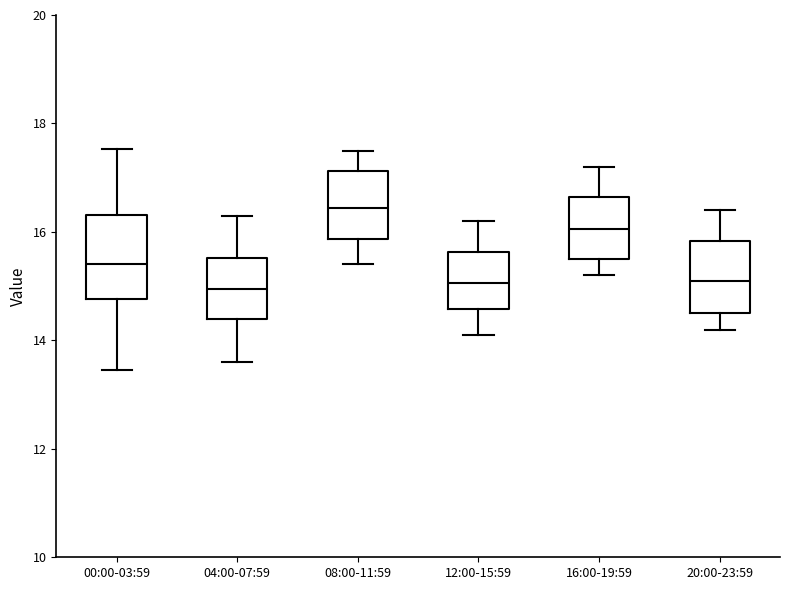

Reading left to right, transcribe this box plot: for each box, give where its median line is, the range the box spans, and where its two whiskers end, as read against the y-axis. The values are not printed on the chart, so give them approximately, as read against the axis.

00:00-03:59: median 15.4, box 14.8 to 16.4, whiskers 13.4 to 17.6
04:00-07:59: median 15.0, box 14.4 to 15.6, whiskers 13.6 to 16.4
08:00-11:59: median 16.4, box 15.8 to 17.2, whiskers 15.4 to 17.6
12:00-15:59: median 15.0, box 14.6 to 15.6, whiskers 14.2 to 16.2
16:00-19:59: median 16.0, box 15.6 to 16.6, whiskers 15.2 to 17.2
20:00-23:59: median 15.2, box 14.6 to 15.8, whiskers 14.2 to 16.4